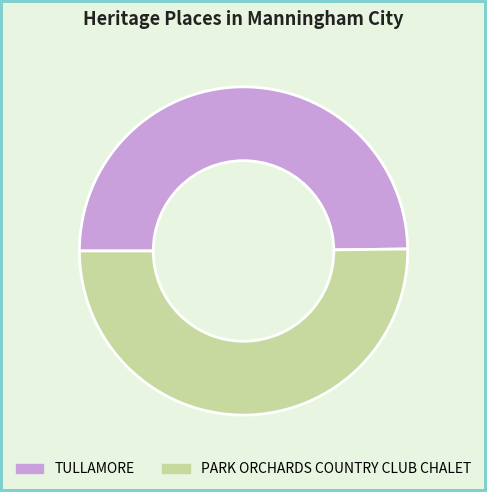

True or false: TULLAMORE accounts for 50% of the total.

True